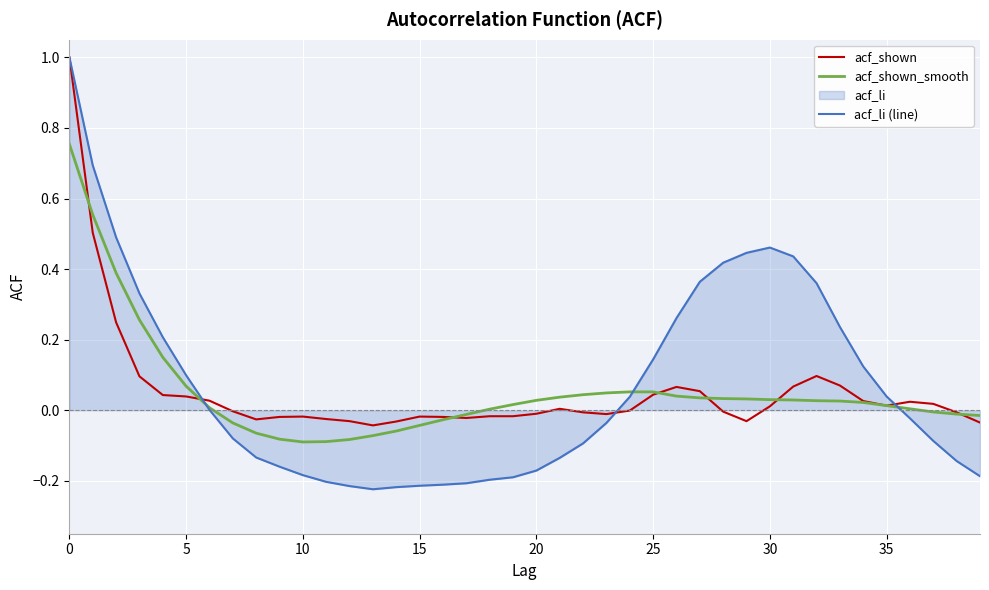

What is the label of the 39th point from the left?

38